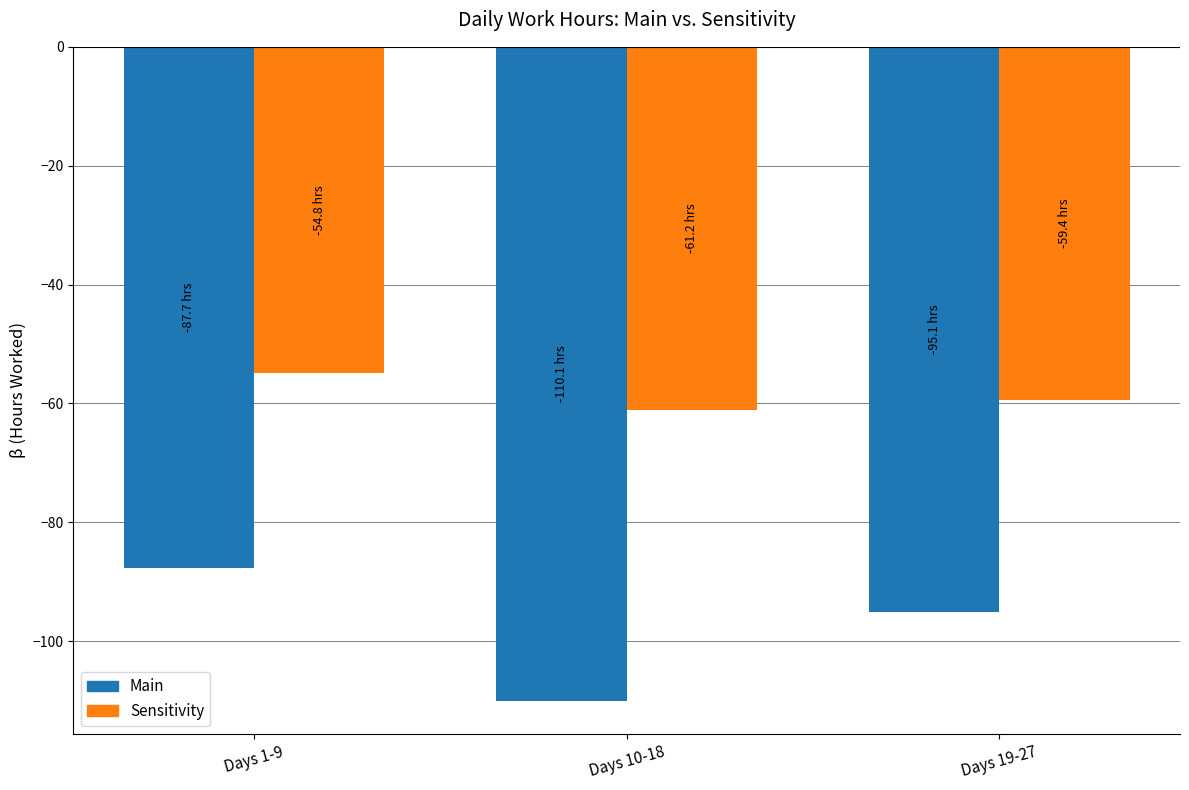

Does the chart contain any negative values?

Yes